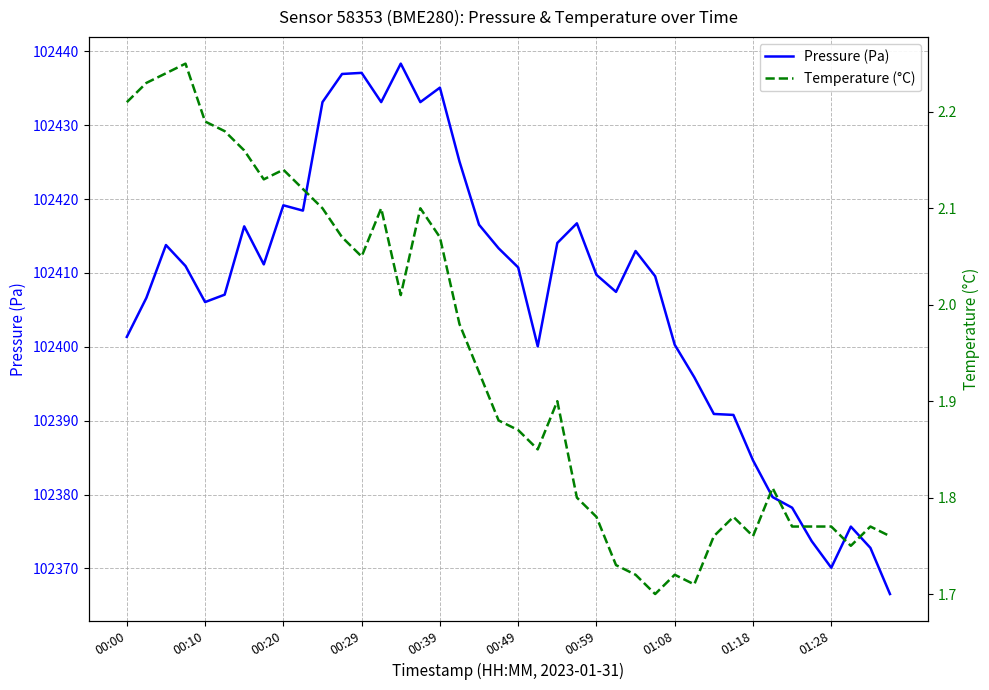

The value of Pressure (Pa) at 01:18 is 159373.1. True or false?

False